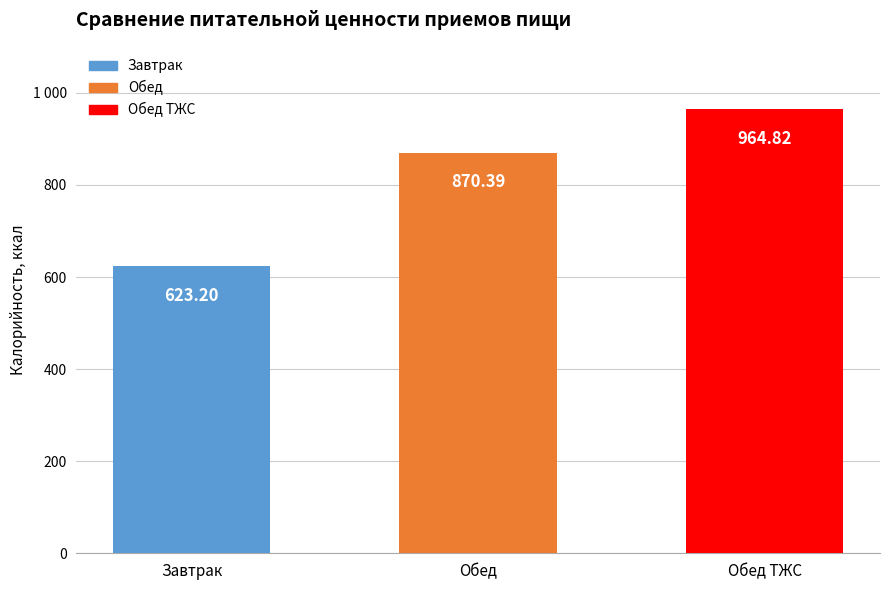

List the labels in order of value, smallest first.

Завтрак, Обед, Обед ТЖС